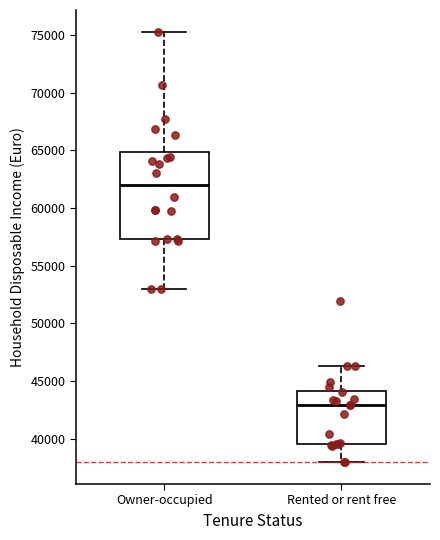

Where is the lower edge of the box for Rented or rent free on the y-axis? The values are not printed on the chart, so give them approximately, as read against the axis.

39500